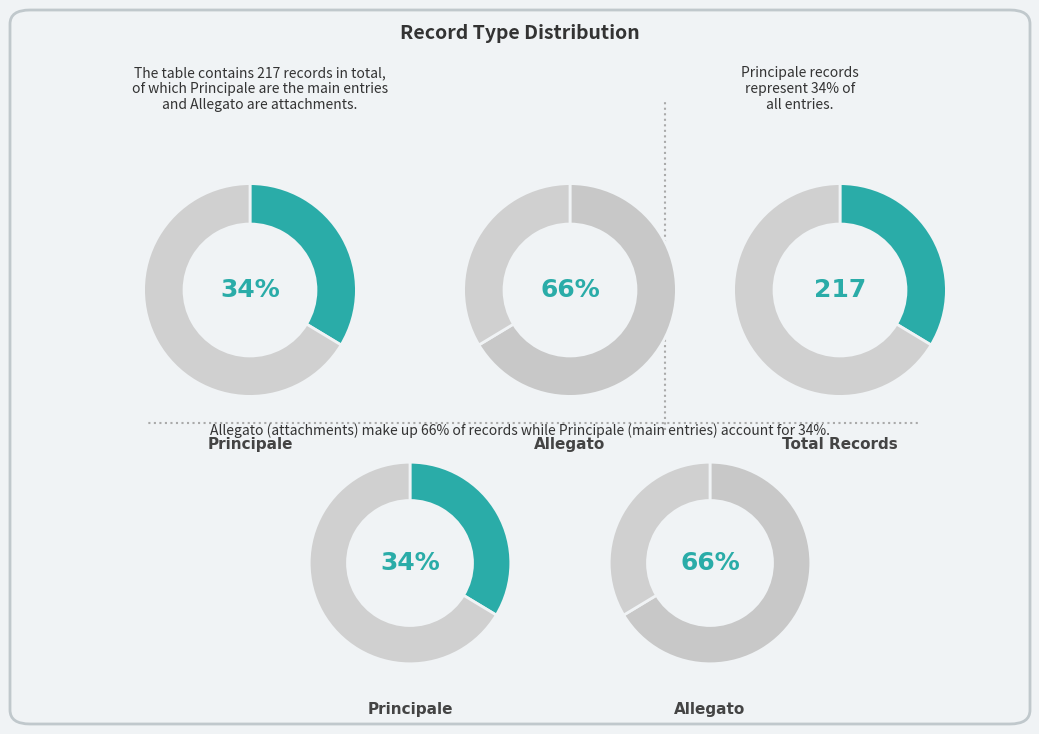

What percentage do Principale and Allegato together represent?

100.0%